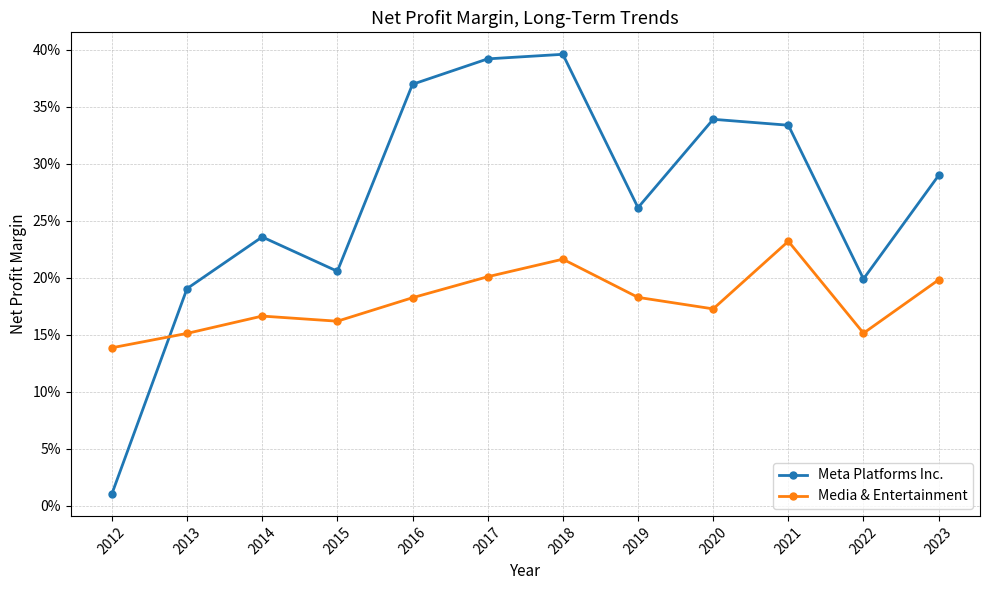

What is the spread (max minus min) of values at 2017?

0.2